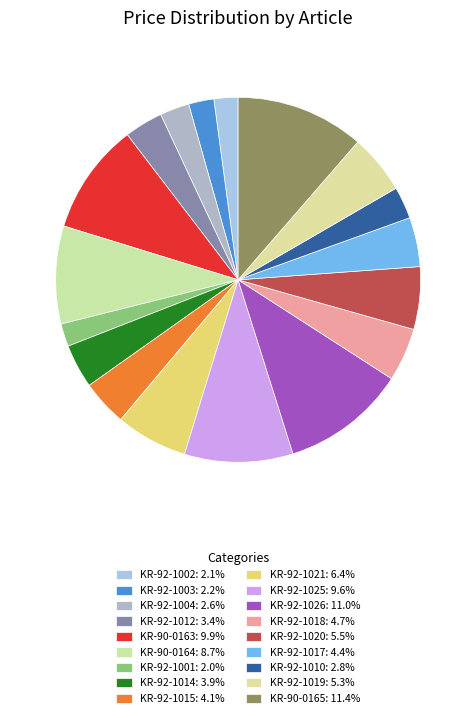

True or false: KR-92-1010 accounts for 14% of the total.

False